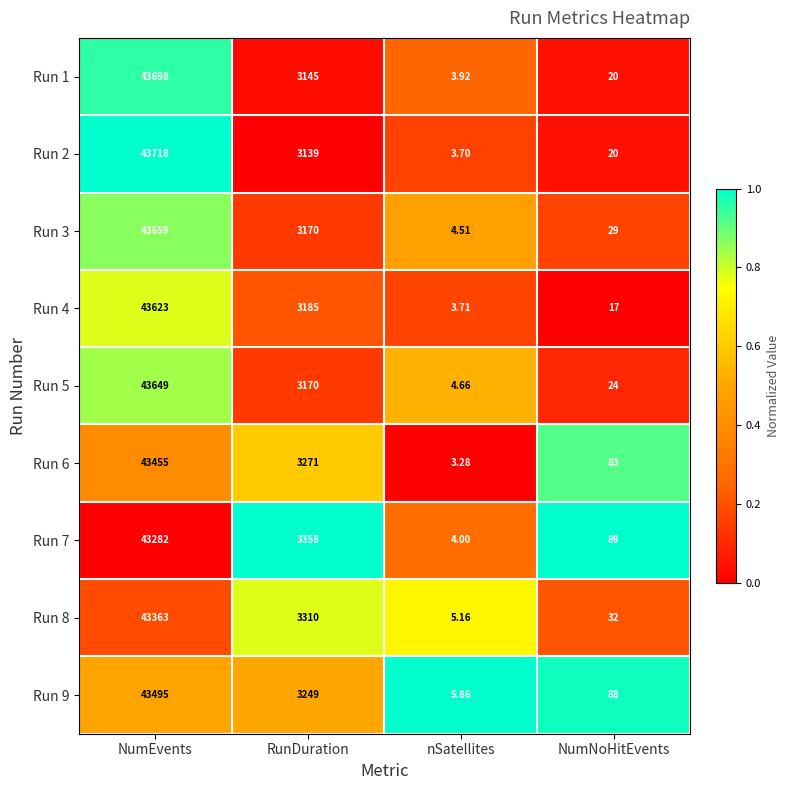

Is the value of Run 6 at nSatellites greater than the value of Run 7 at NumEvents?

No